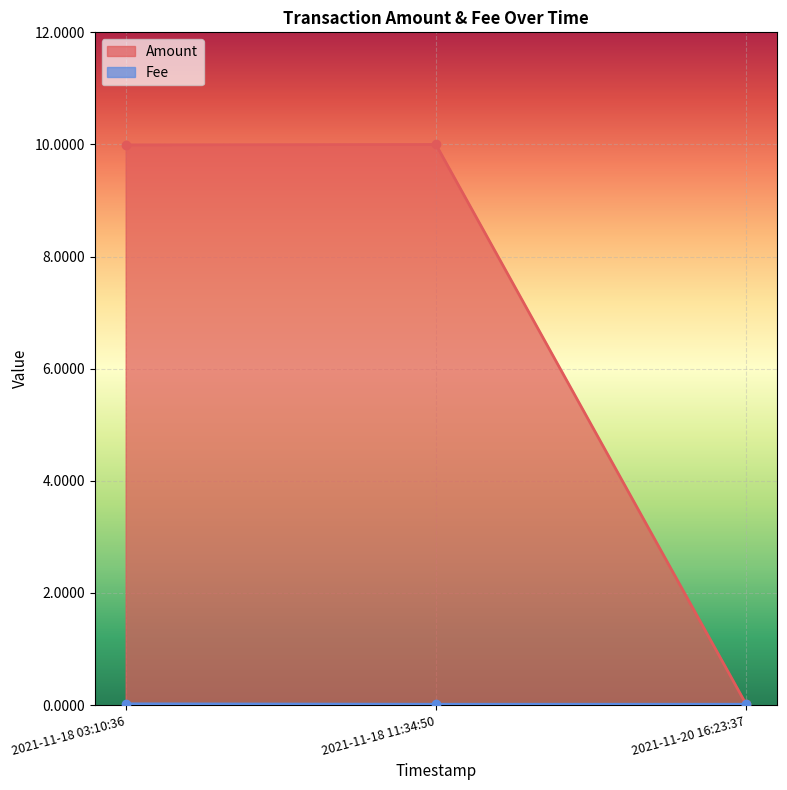

True or false: Fee has a value of 0.0 at 2021-11-18 11:34:50.

False